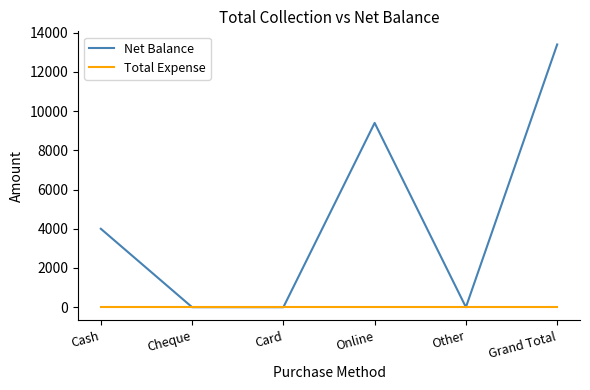

Reading right to left, transcribe all the data shown in this chart.

Net Balance: Grand Total=13400	Other=0	Online=9400	Card=0	Cheque=0	Cash=4000
Total Expense: Grand Total=0	Other=0	Online=0	Card=0	Cheque=0	Cash=0